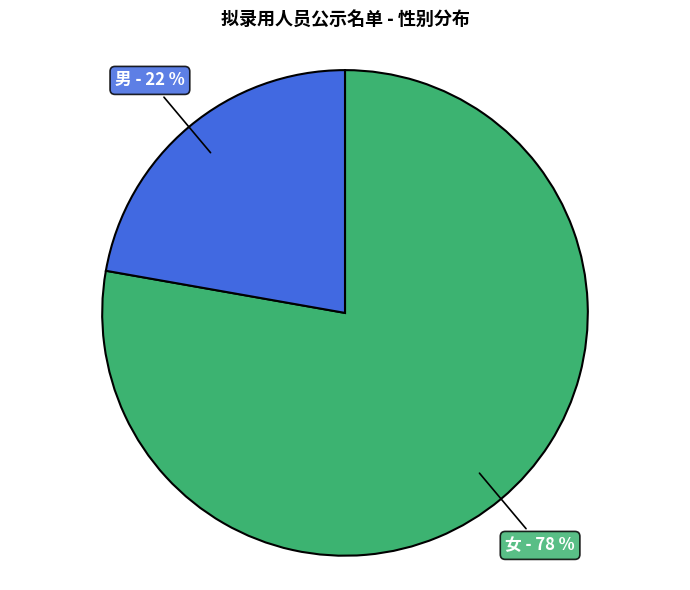

Combined, do 男 and 女 account for over 50%?

Yes